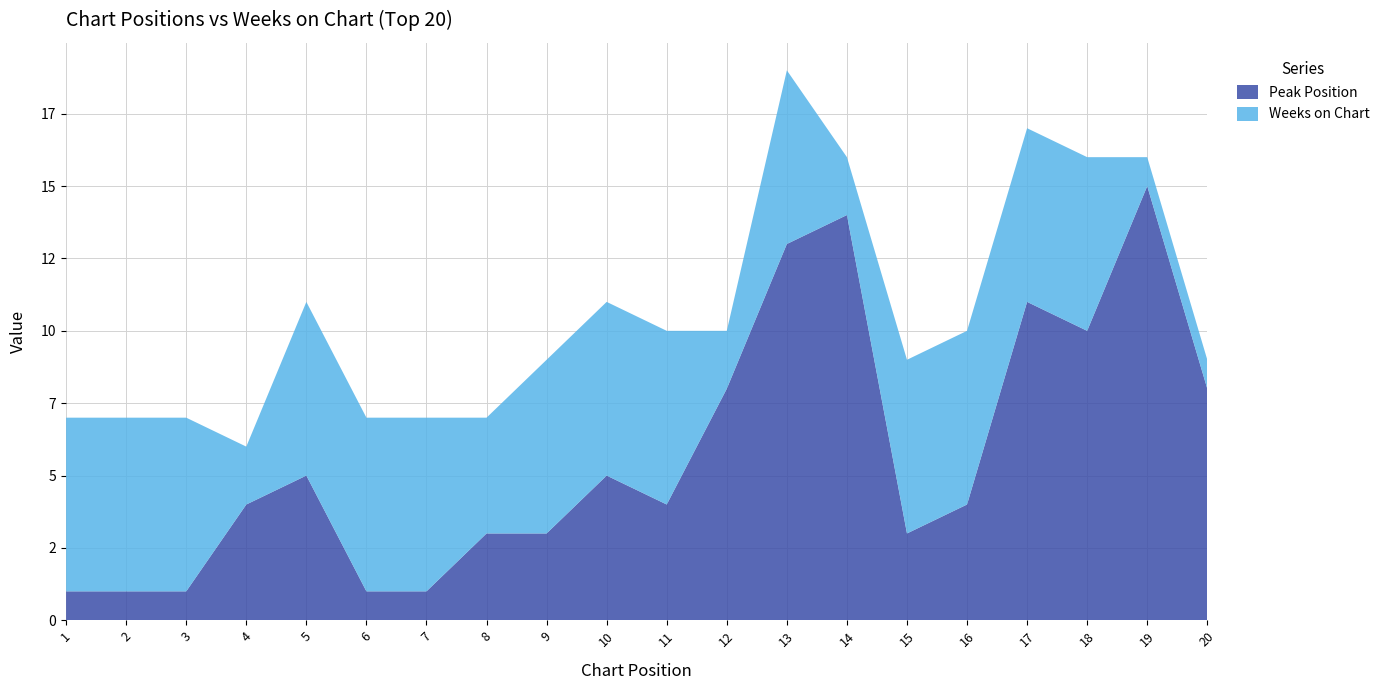

Reading left to right, what are all the values shown in this chart?

Peak Position: 1	1	1	4	5	1	1	3	3	5	4	8	13	14	3	4	11	10	15	8
Weeks on Chart: 6	6	6	2	6	6	6	4	6	6	6	2	6	2	6	6	6	6	1	1